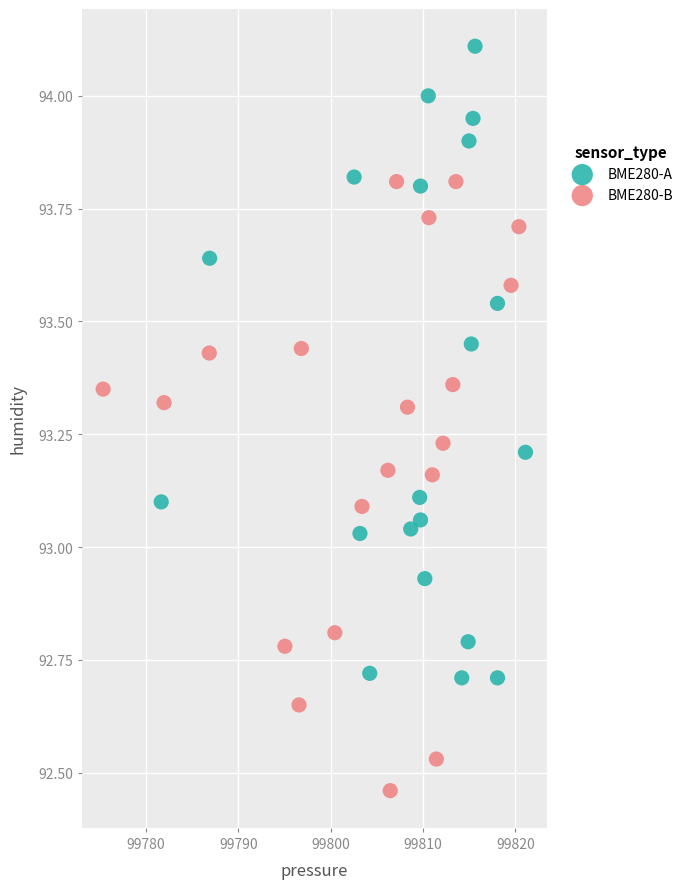

Which series reaches the minimum Y coordinate?

BME280-B